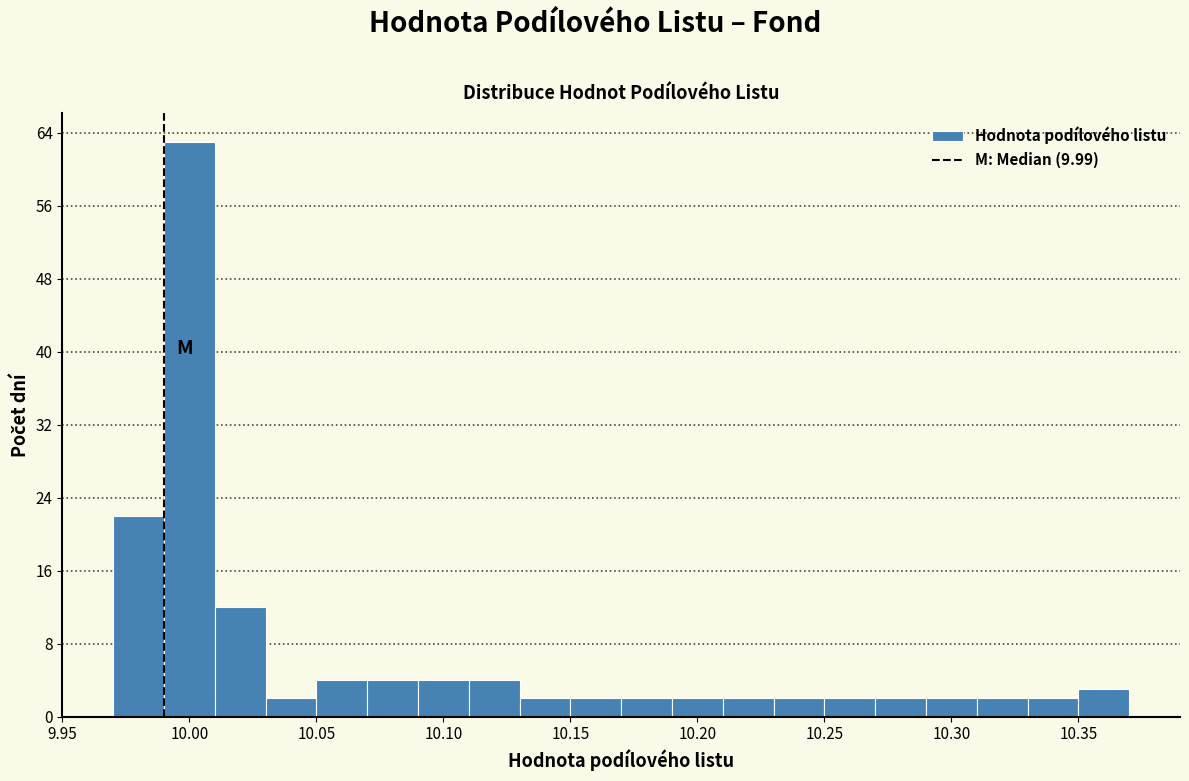

Over which range of the x-axis is the bar tallest?

9.99 to 10.01